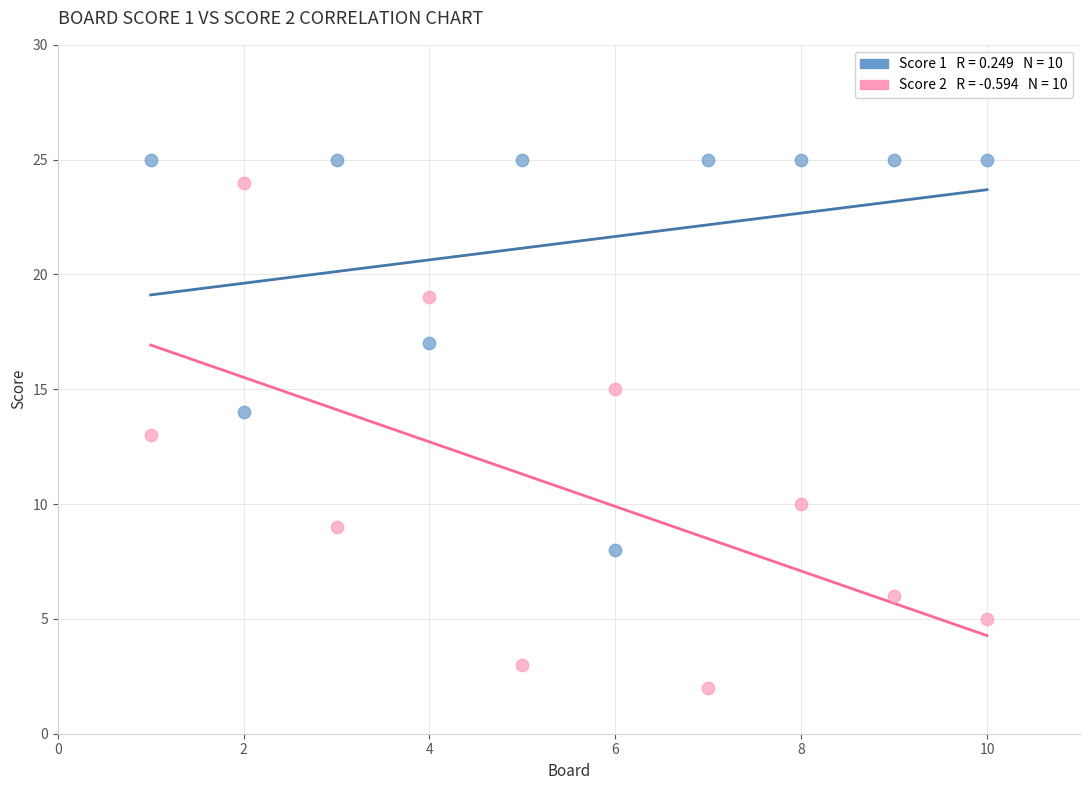

Across all data points, what is the range of Y values (max minus min)?

23